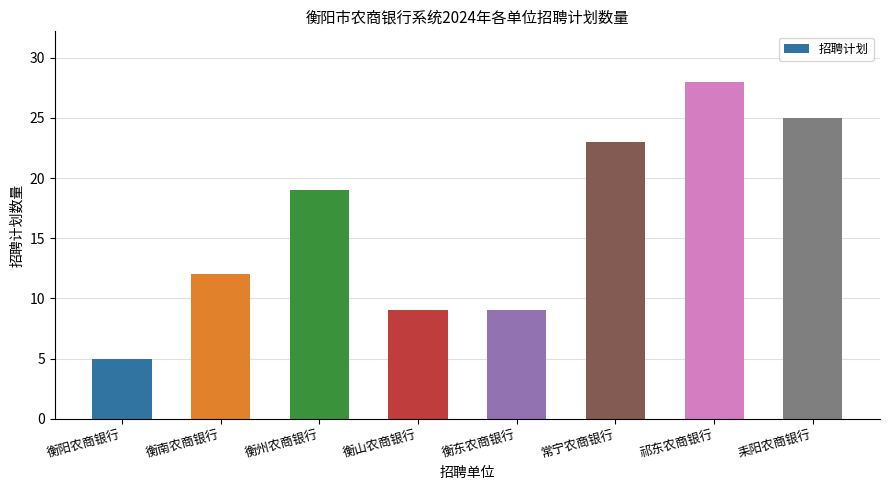

What is the difference between the maximum and minimum values?

23